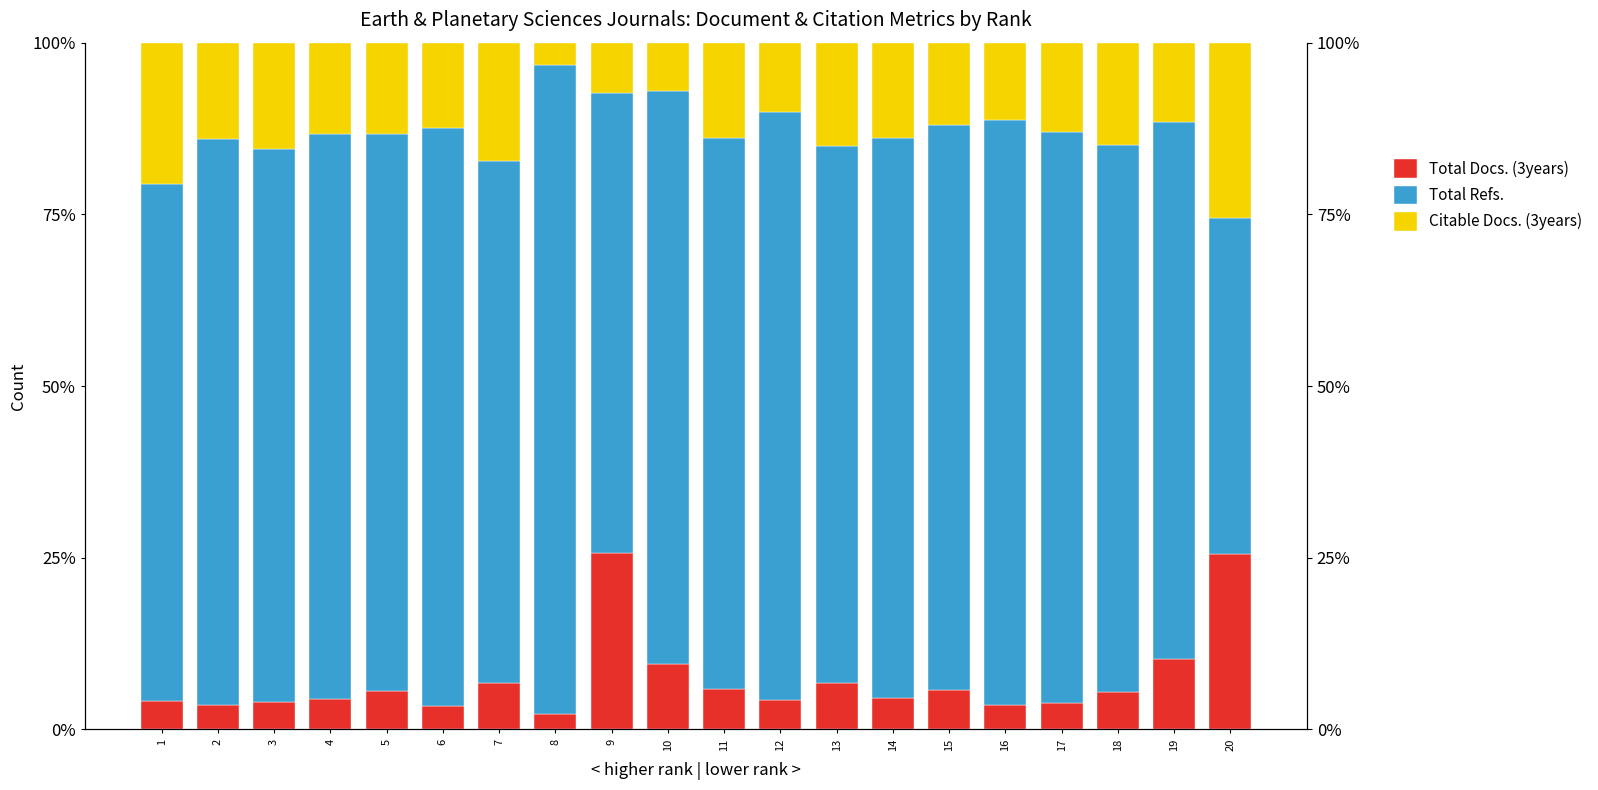

List the labels in order of Total Refs. value, smallest first.

20, 9, 1, 7, 19, 13, 18, 11, 3, 5, 14, 4, 15, 2, 17, 10, 6, 16, 12, 8